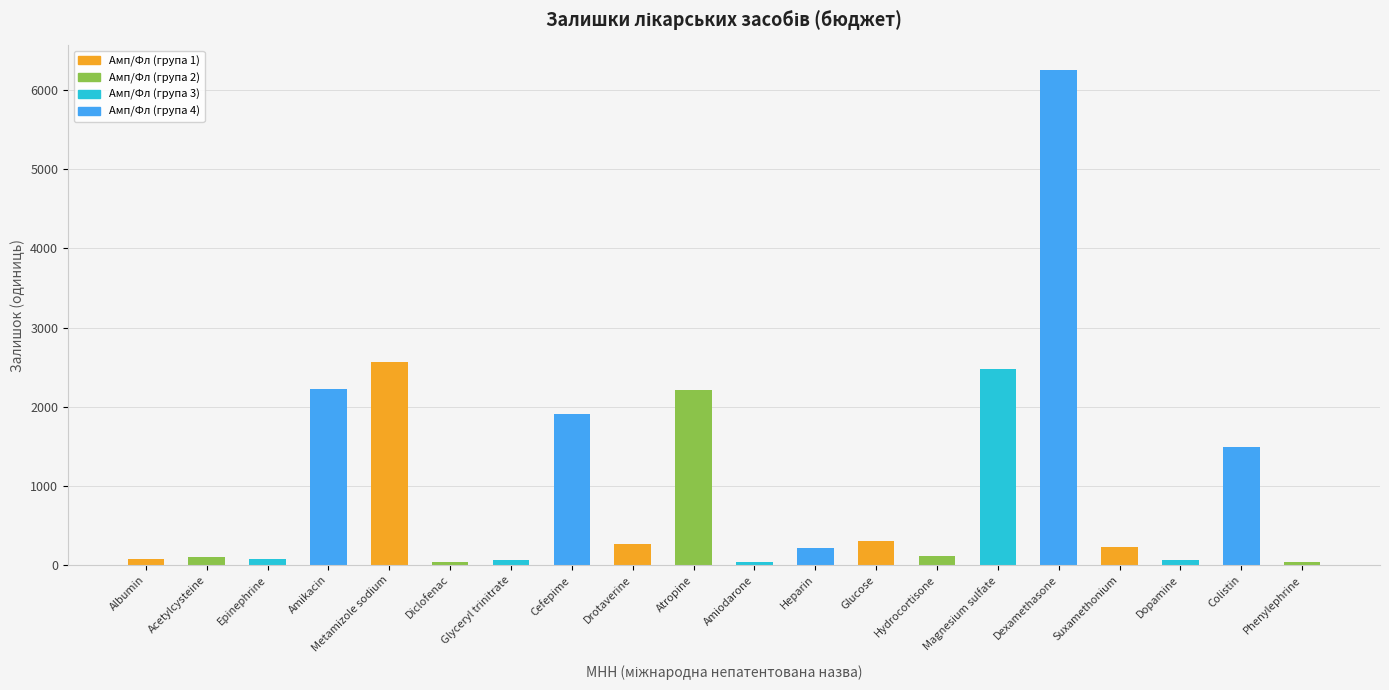

Which has a higher value, Phenylephrine or Cefepime?

Cefepime